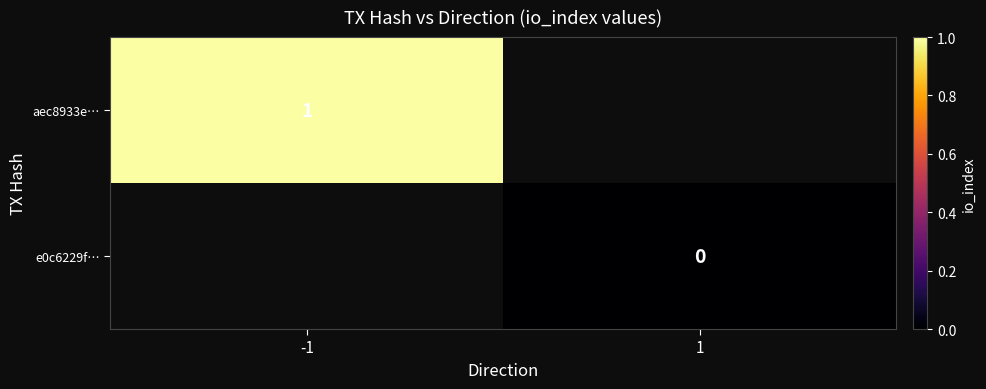

Is the value of aec8933e… at -1 greater than the value of e0c6229f… at 1?

Yes